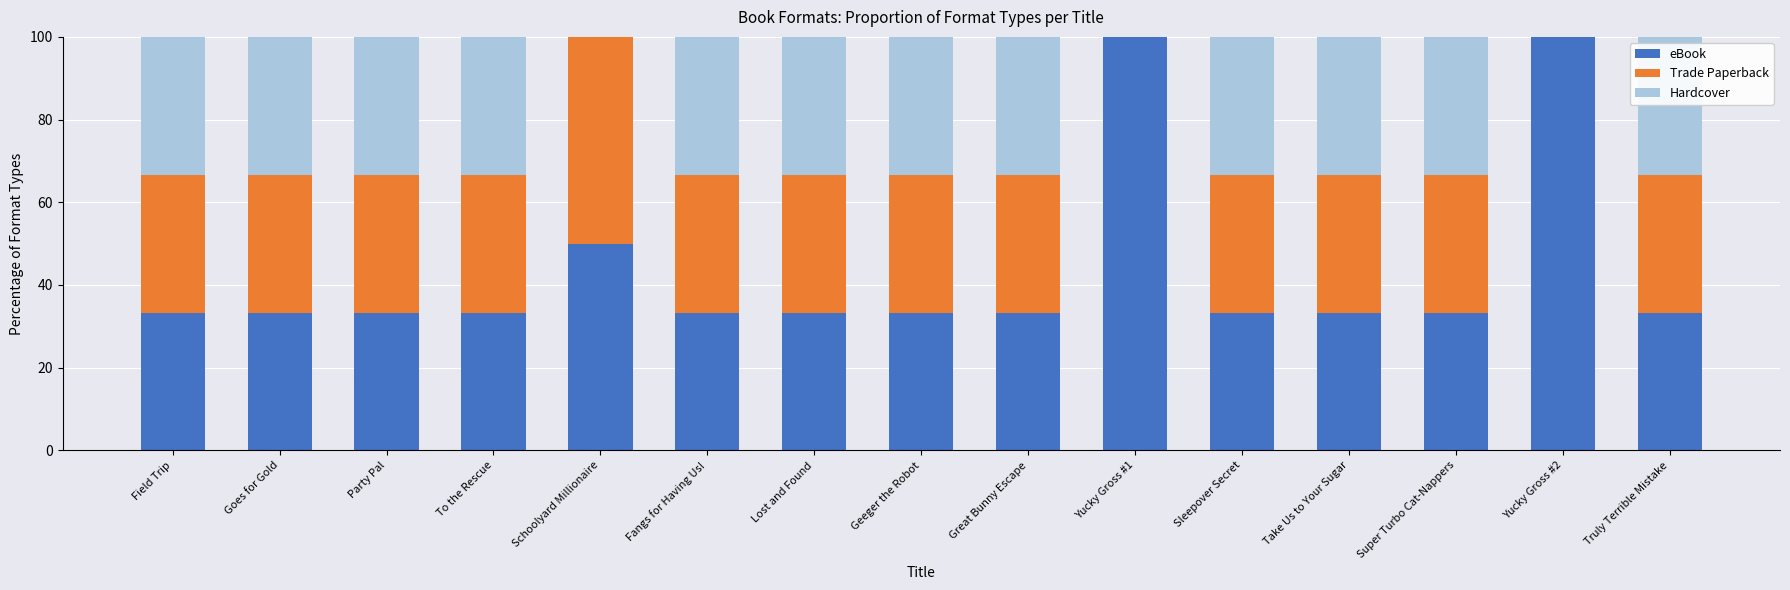

The value of eBook at Schoolyard Millionaire is 78.6. True or false?

False